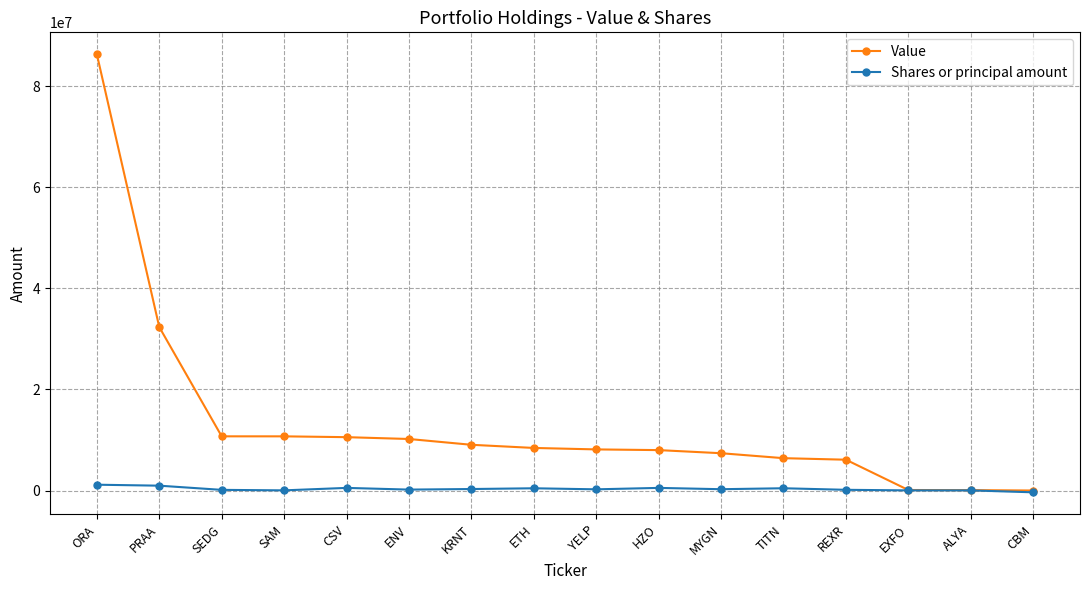

How many data points does each series have?

16